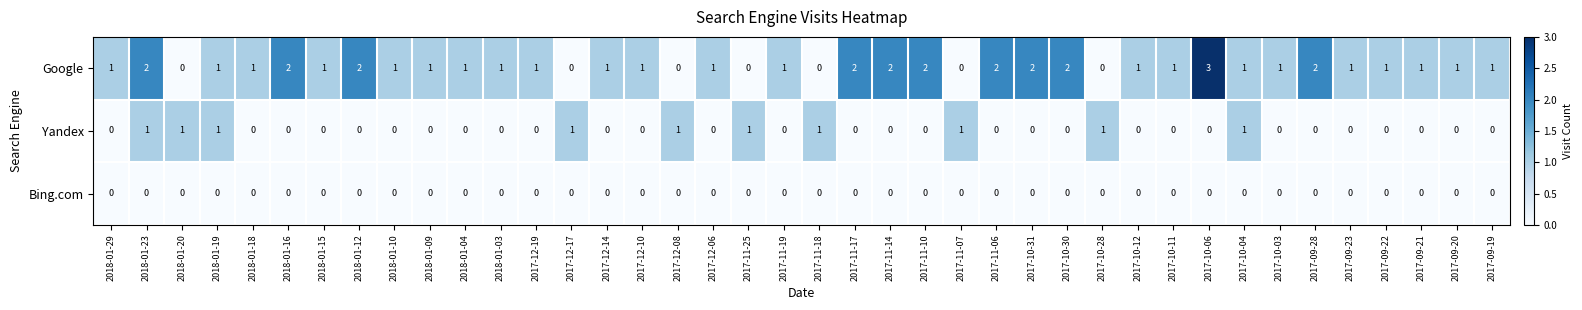

Which series has the largest total across all categories?

Google